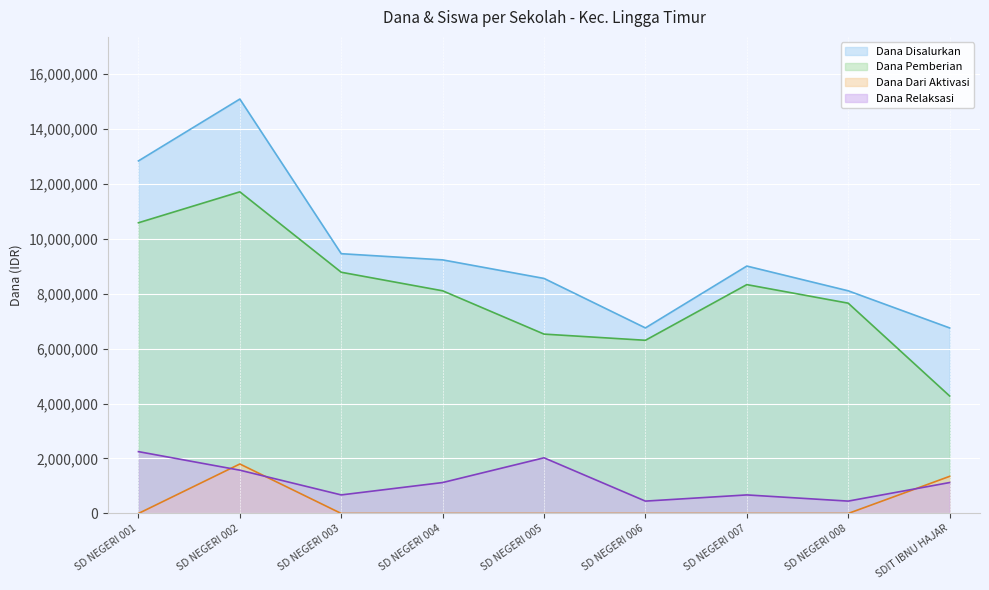

What is the difference between the maximum and minimum values in the Dana Pemberian series?

7425000